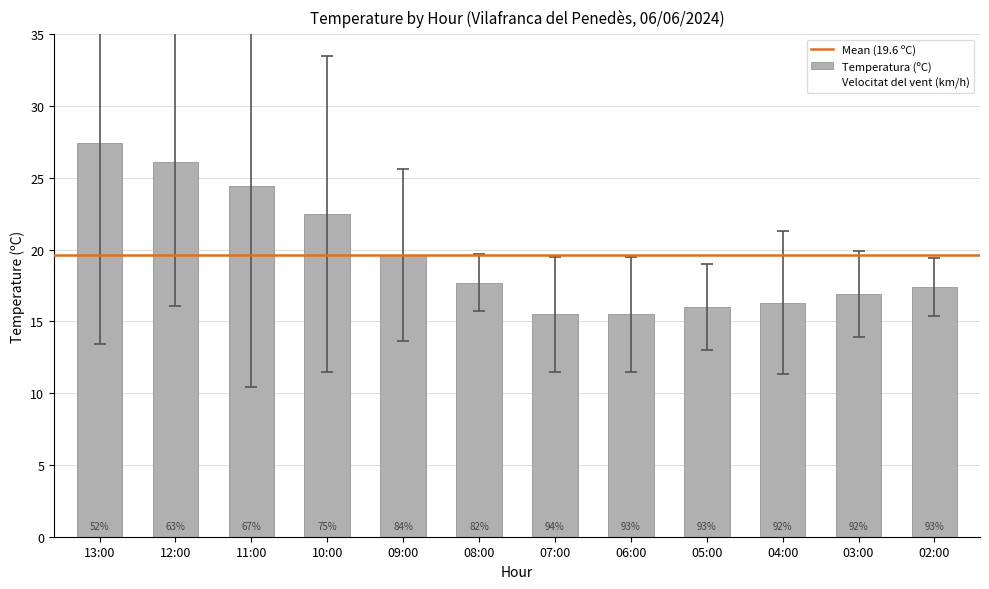

Are the bars horizontal?

No